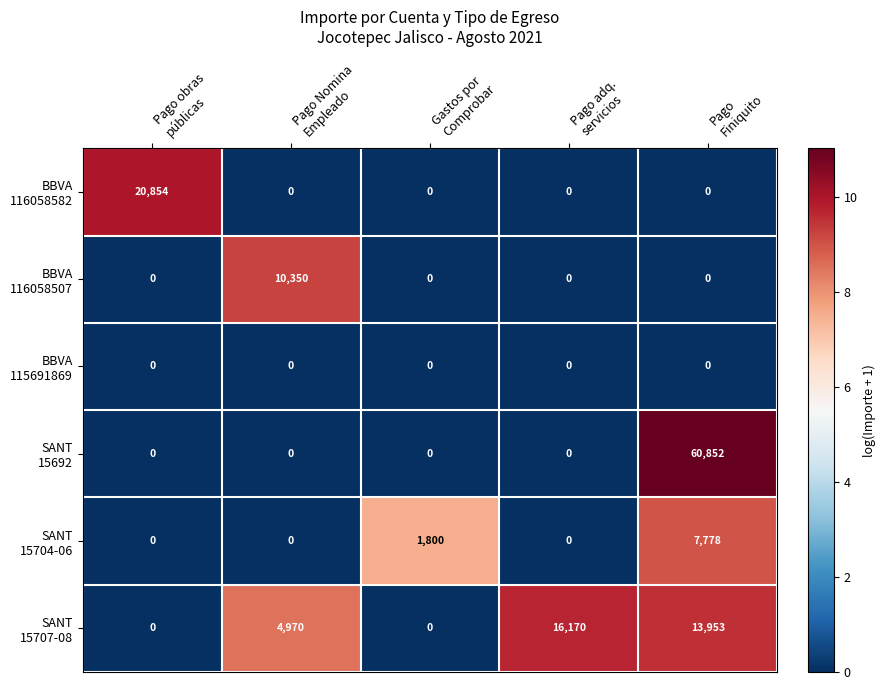

What is the maximum value shown in the chart?

60852